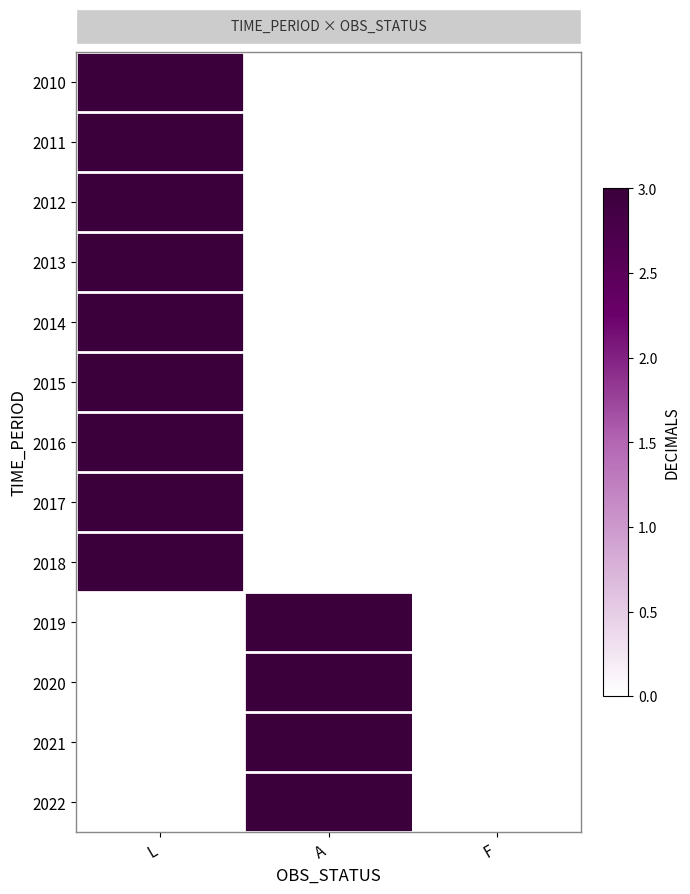

List the labels in order of 2014 value, largest first.

L, A, F